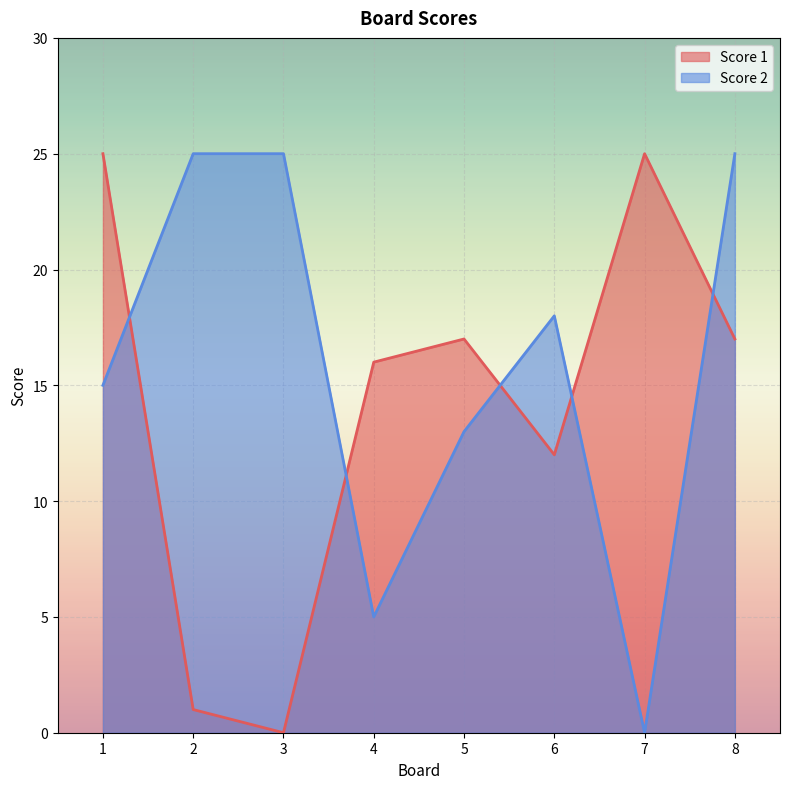

What is the maximum value for Score 2?

25